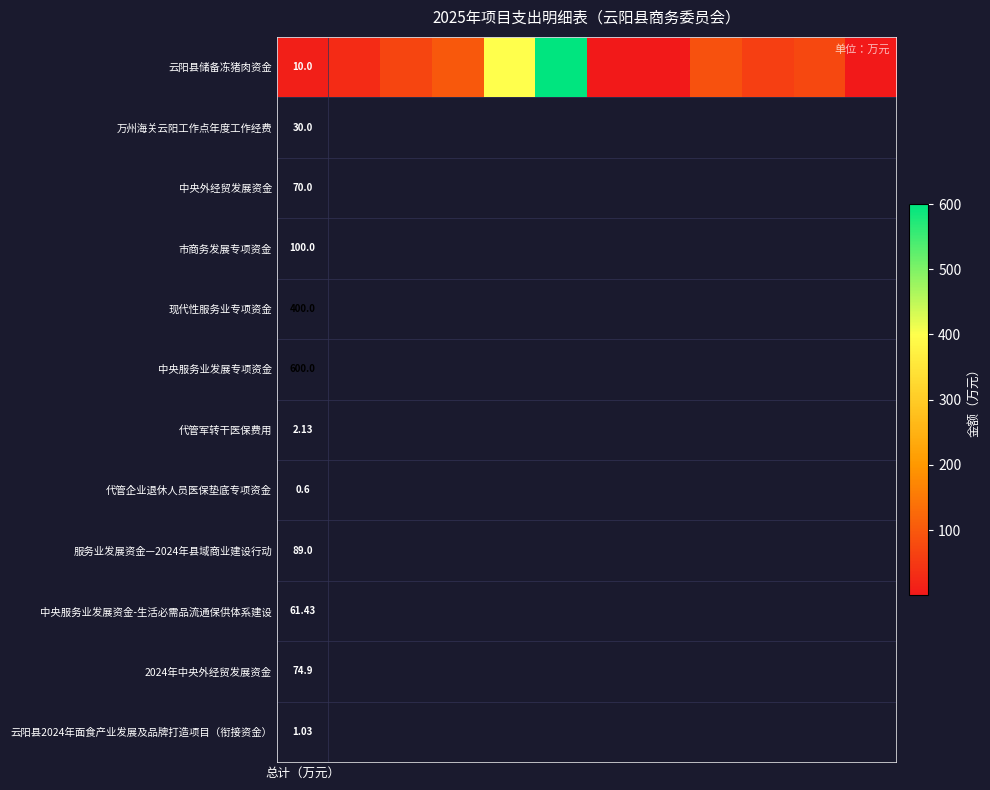

What is the maximum value shown in the chart?

600.0